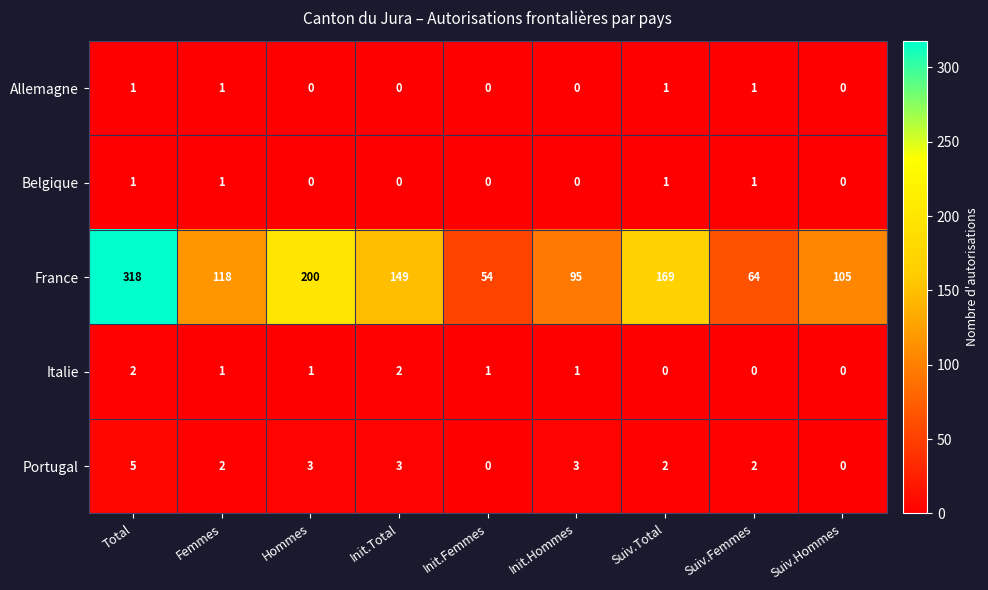

Count the Portugal values in the range 2 to 3.

6